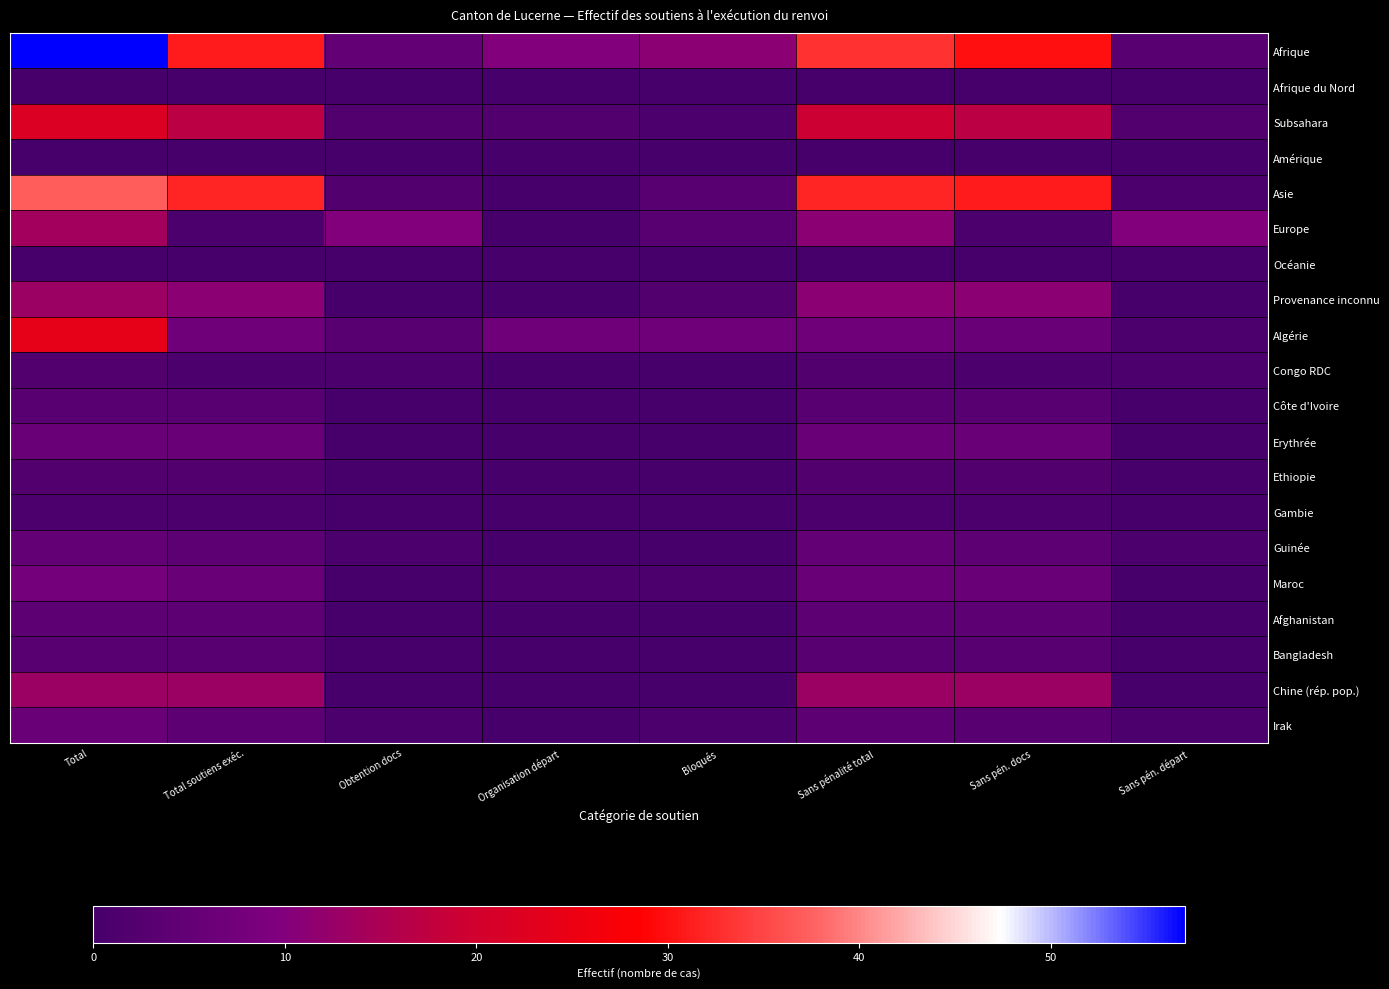

At how many categories does at least one series exceed 17?

4